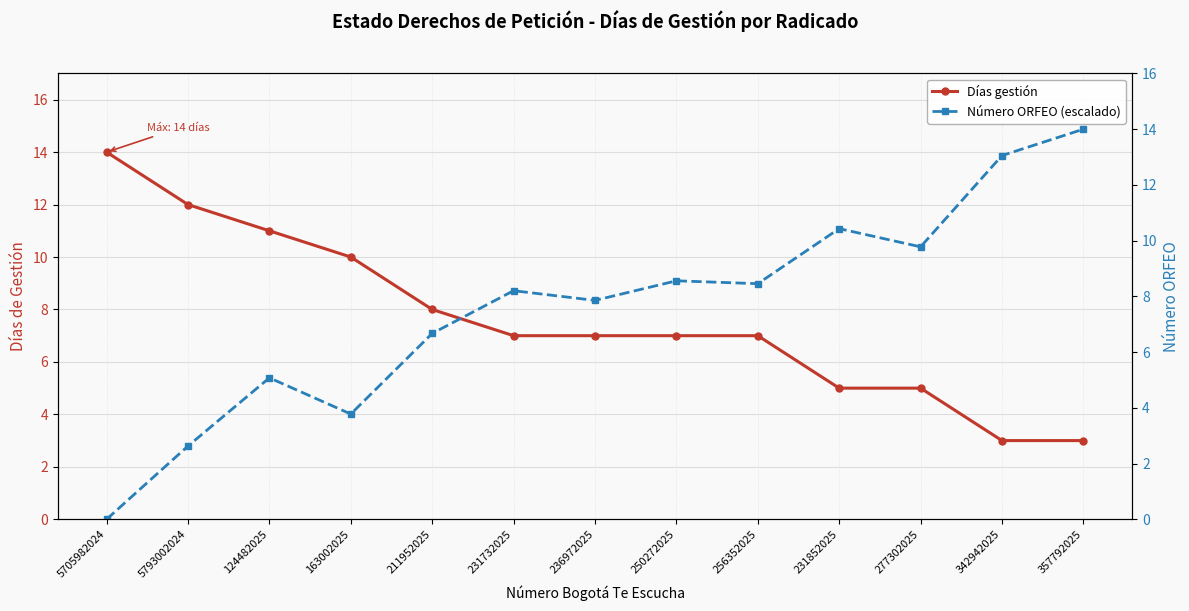

What is the value of the Días gestión point at the 6th from the left?

7